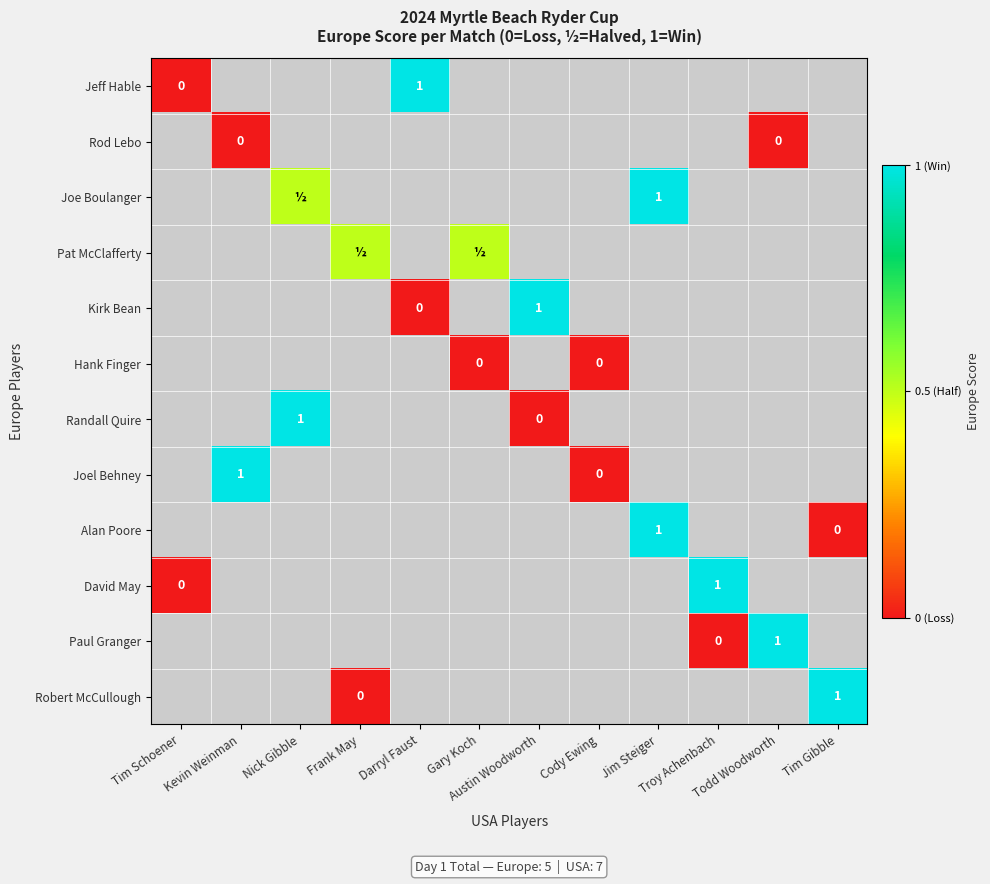

What is the maximum value shown in the chart?

1.0